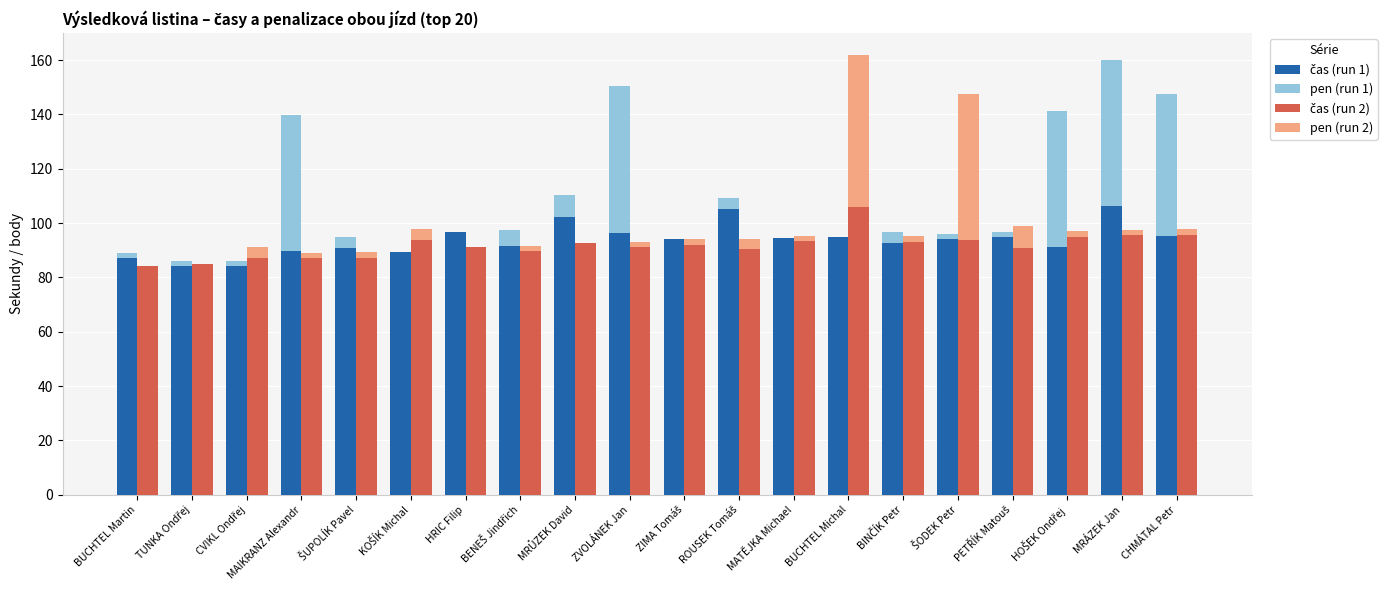

At which category is the sum across all series the highest?

MRÁZEK Jan